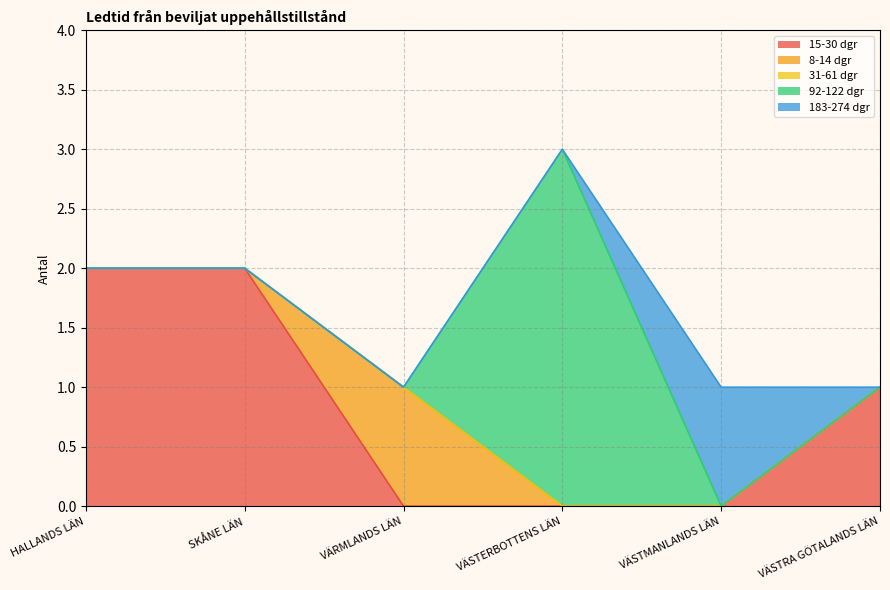

True or false: 92-122 dgr and 8-14 dgr intersect in this chart.

True